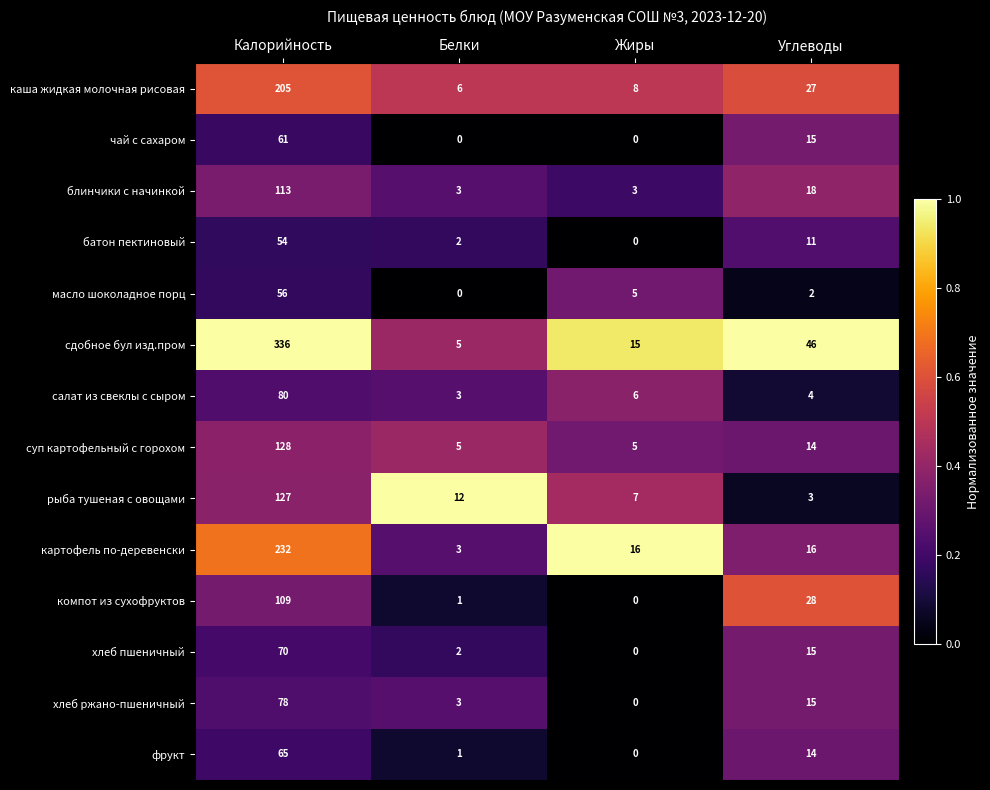

What is the average value of the чай с сахаром series?

19